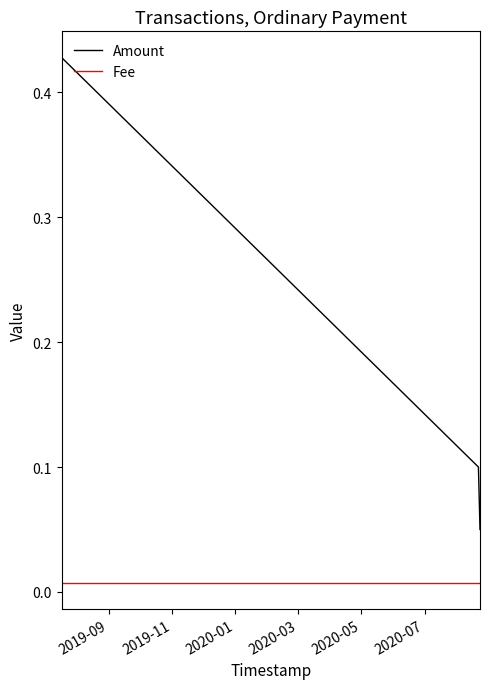

Rank the series by their average value, from lowest to highest.

Fee, Amount